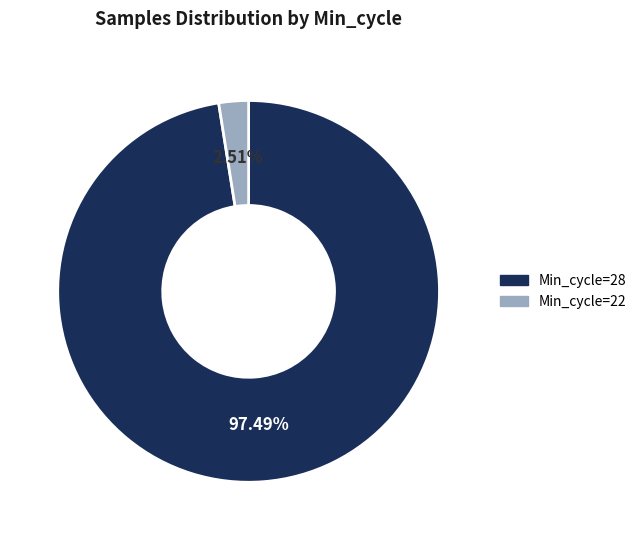

Is the sum of Min_cycle=28 and Min_cycle=22 greater than half?

Yes